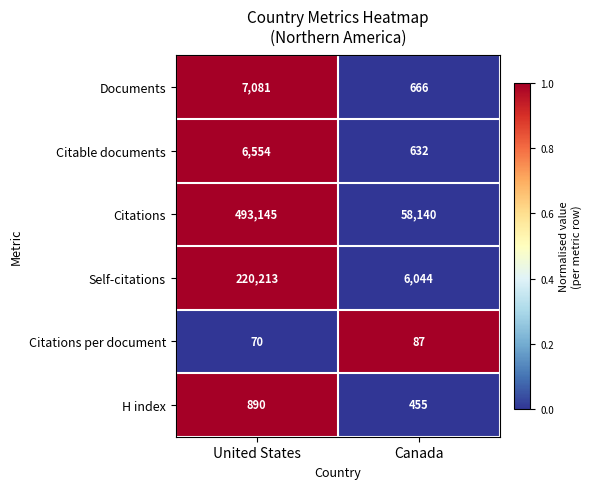

Reading right to left, transcribe all the data shown in this chart.

Documents: Canada=666	United States=7081
Citable documents: Canada=632	United States=6554
Citations: Canada=58140	United States=493145
Self-citations: Canada=6044	United States=220213
Citations per document: Canada=87	United States=70
H index: Canada=455	United States=890